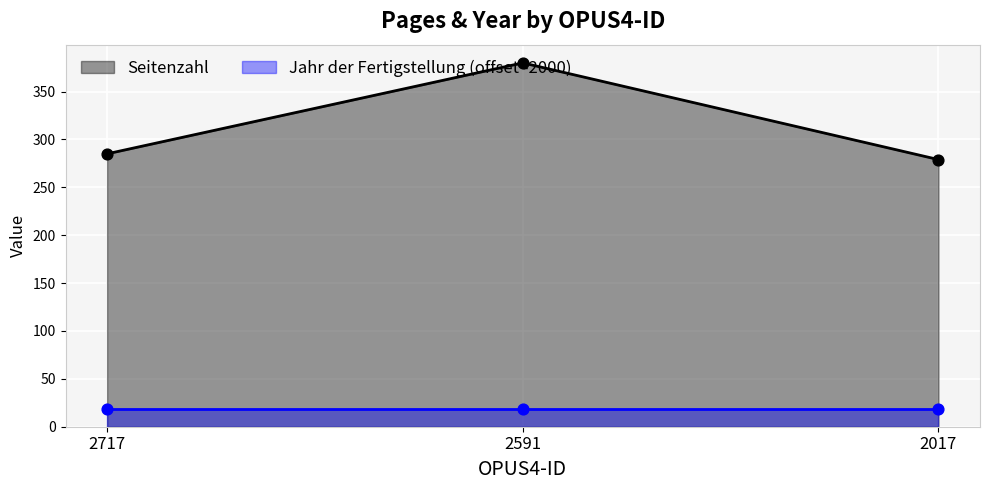

What is the ratio of the value at 2591 to the value at 2017?

1.4